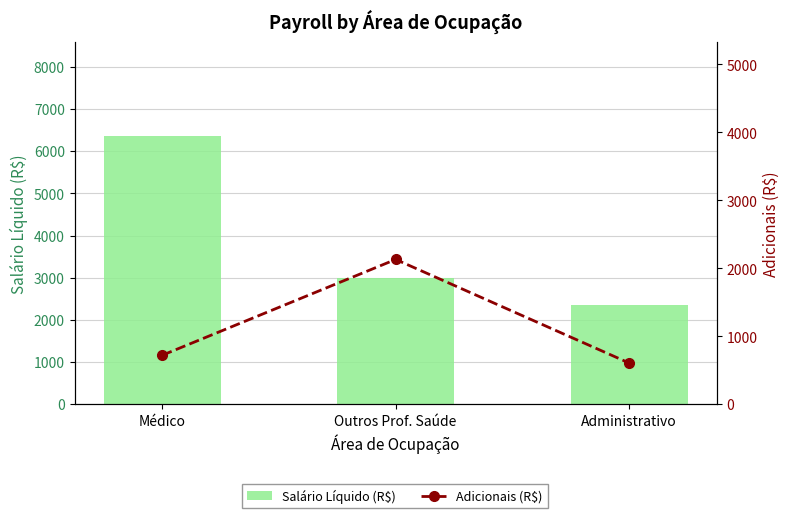

What is the sum of the Adicionais (R$) values at Médico and Administrativo?

1327.3